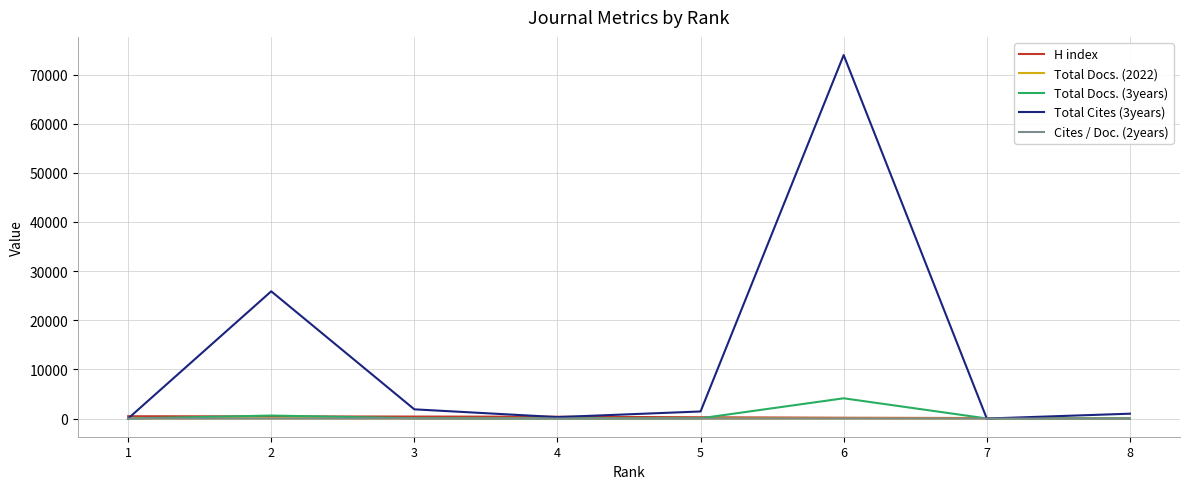

What is the difference between the second highest and minimum values in the H index series?

429